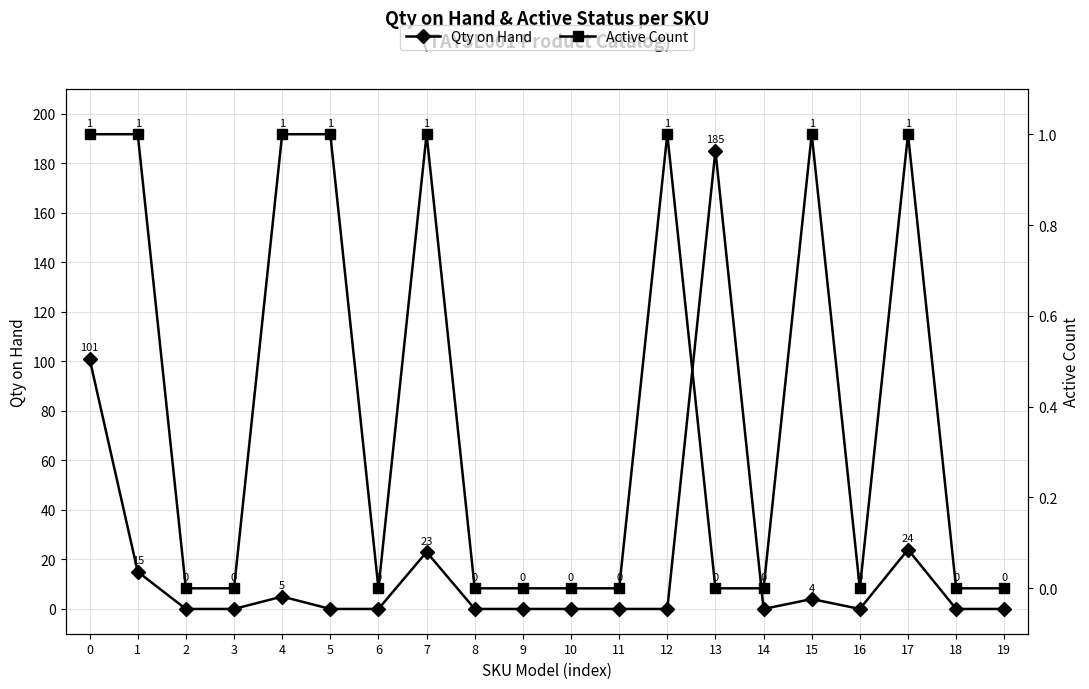

List the series in order of their peak value, highest first.

Qty on Hand, Active Count